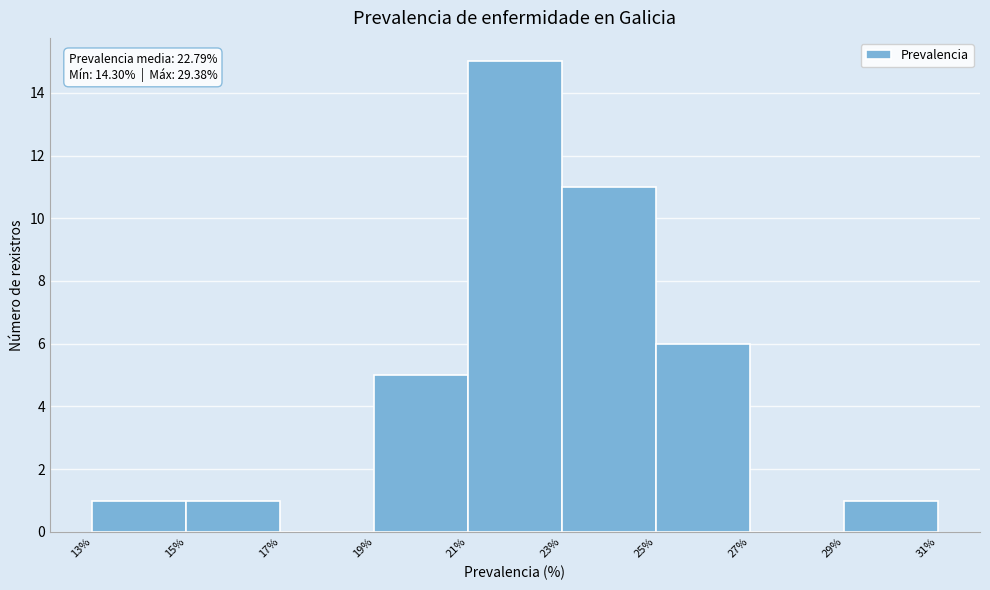

Which range on the x-axis has the tallest bar?

21% to 23%